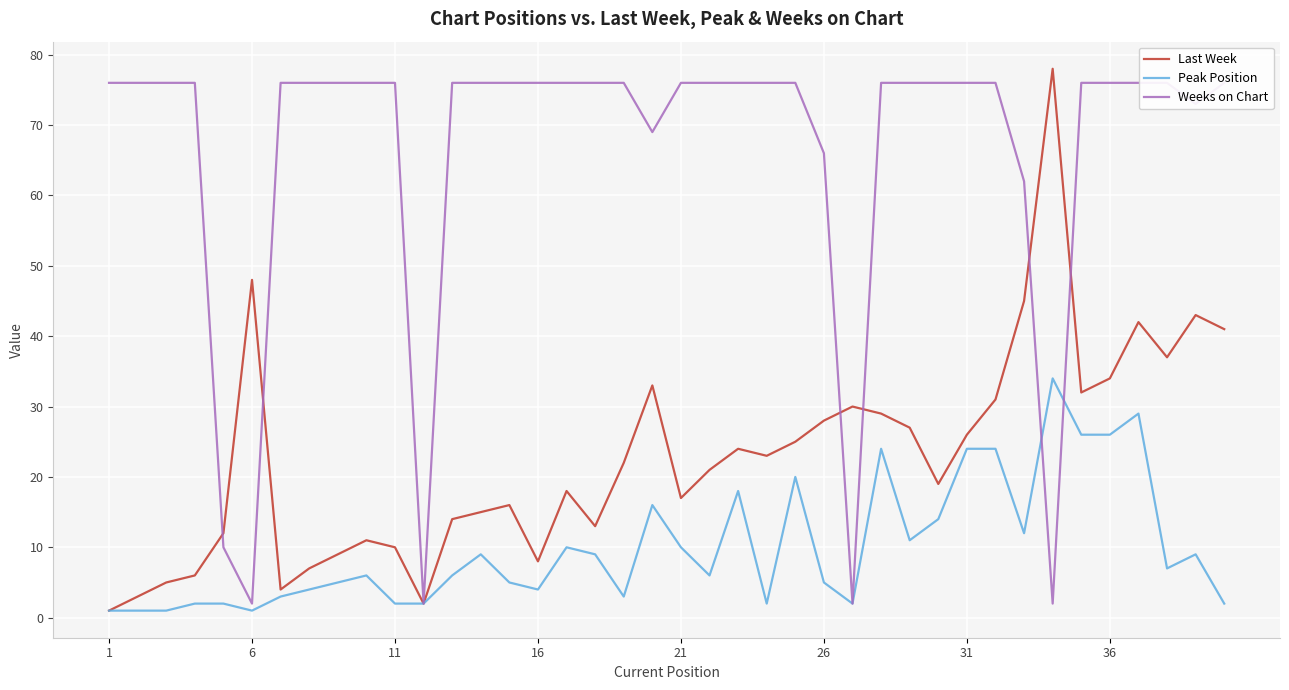

True or false: Peak Position has a value of 24 at 31.

True